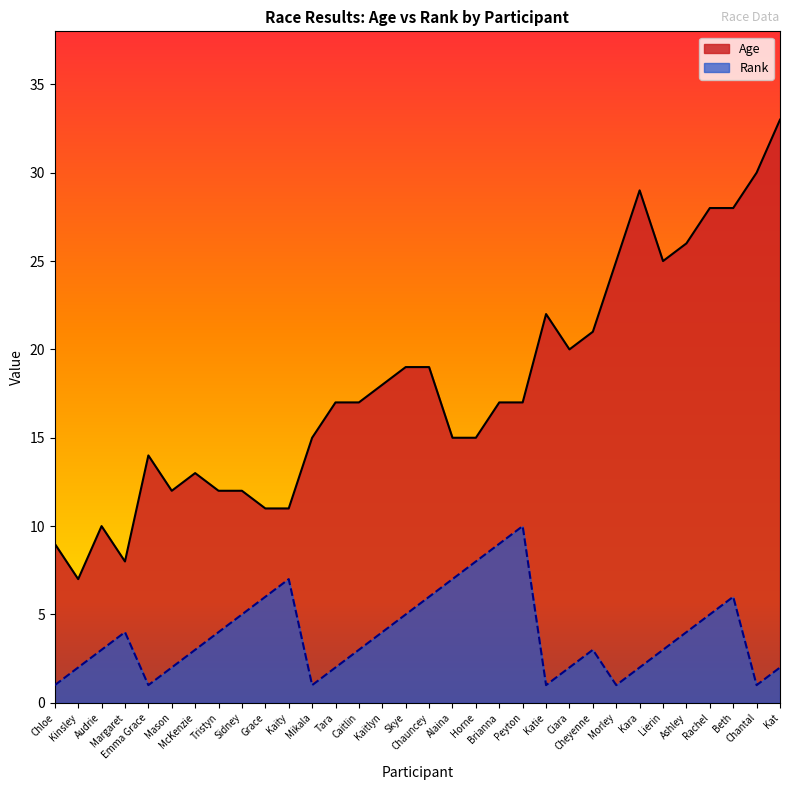

True or false: Age and Rank intersect in this chart.

False